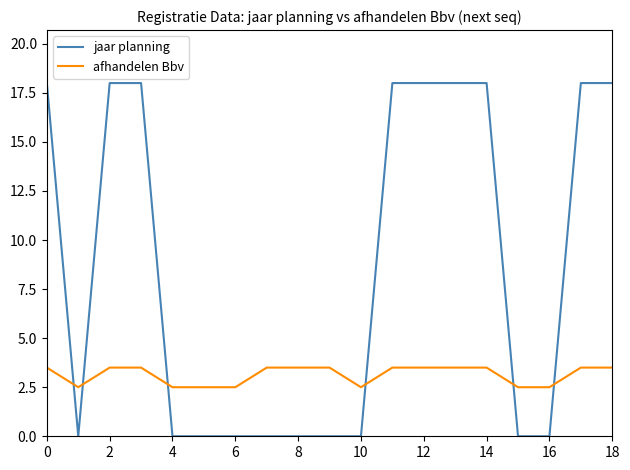

Does the chart have visible grid lines?

No